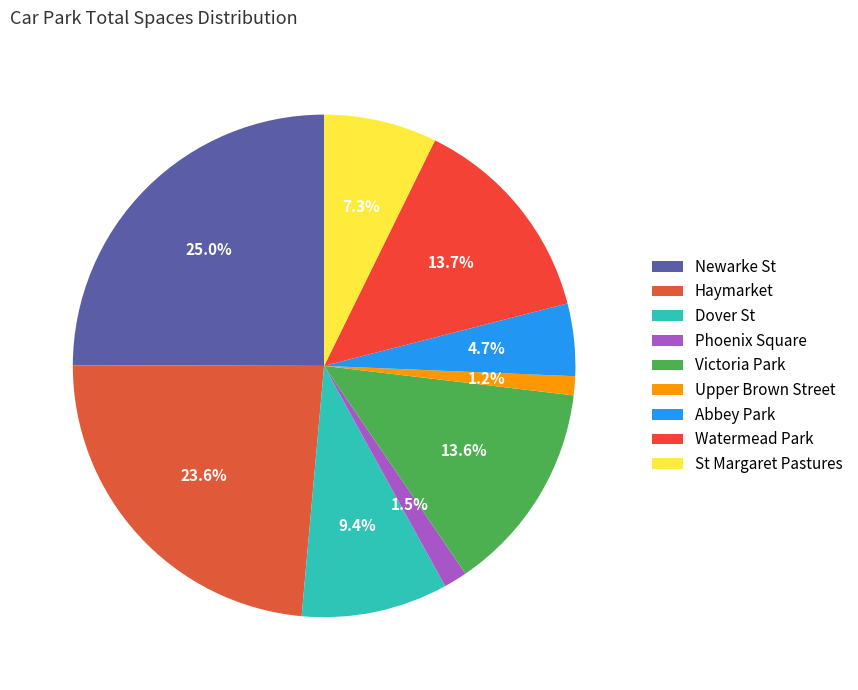

To the nearest percent, what is the difference between the largest and smallest slice percentages?

24%